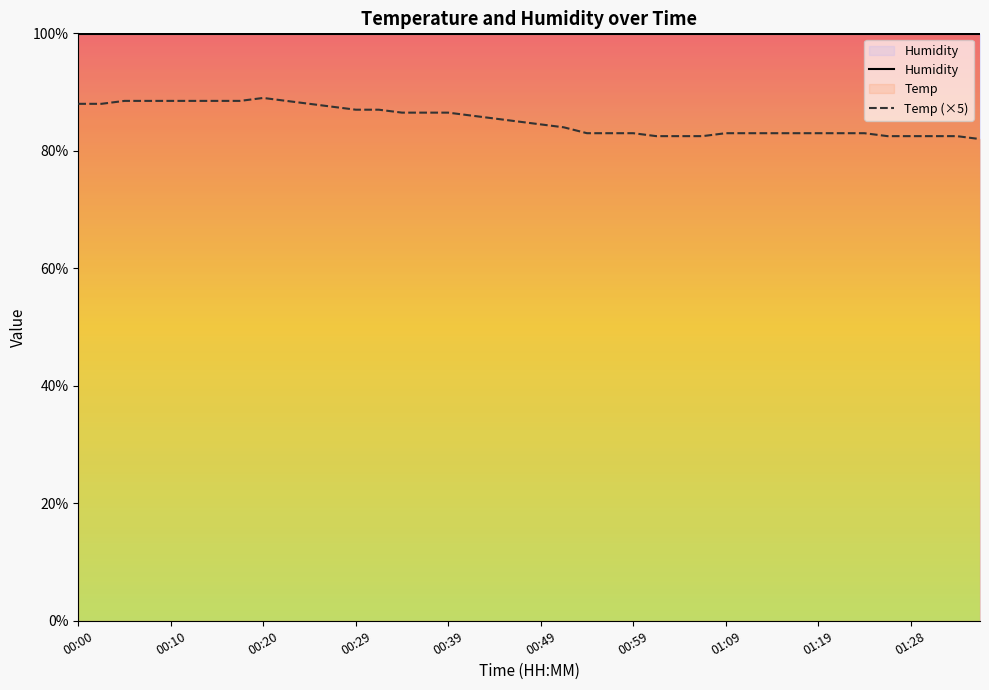

Reading right to left, what are all the values shown in this chart?

01:36=82.0	01:33=82.5	01:31=82.5	01:28=82.5	01:26=82.5	01:23=83.0	01:21=83.0	01:19=83.0	01:16=83.0	01:14=83.0	01:11=83.0	01:09=83.0	01:06=82.5	01:04=82.5	01:01=82.5	00:59=83.0	00:56=83.0	00:54=83.0	00:52=84.0	00:49=84.5	00:47=85.0	00:44=85.5	00:42=86.0	00:39=86.5	00:37=86.5	00:34=86.5	00:32=87.0	00:29=87.0	00:27=87.5	00:25=88.0	00:22=88.5	00:20=89.0	00:17=88.5	00:15=88.5	00:12=88.5	00:10=88.5	00:07=88.5	00:05=88.5	00:02=88.0	00:00=88.0